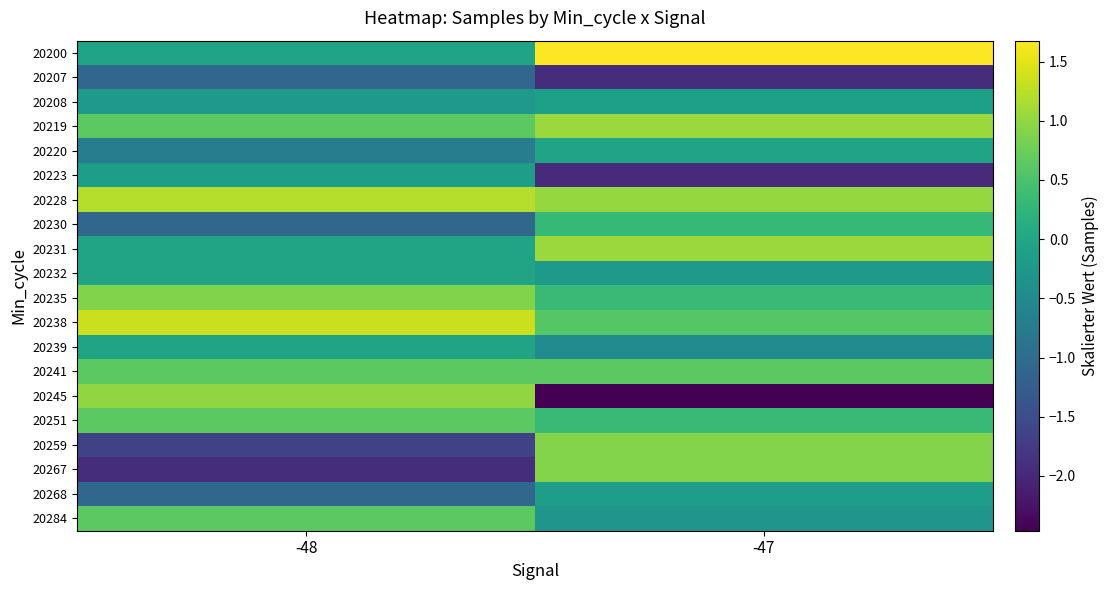

Which series has the largest total across all categories?

20228